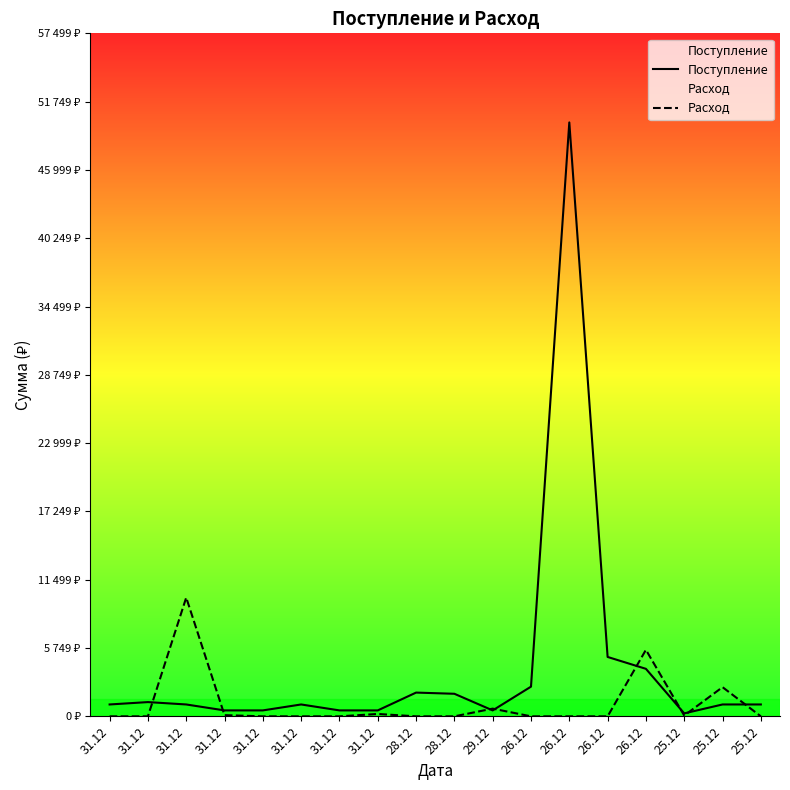

What is the sum of all Поступление values?

74350